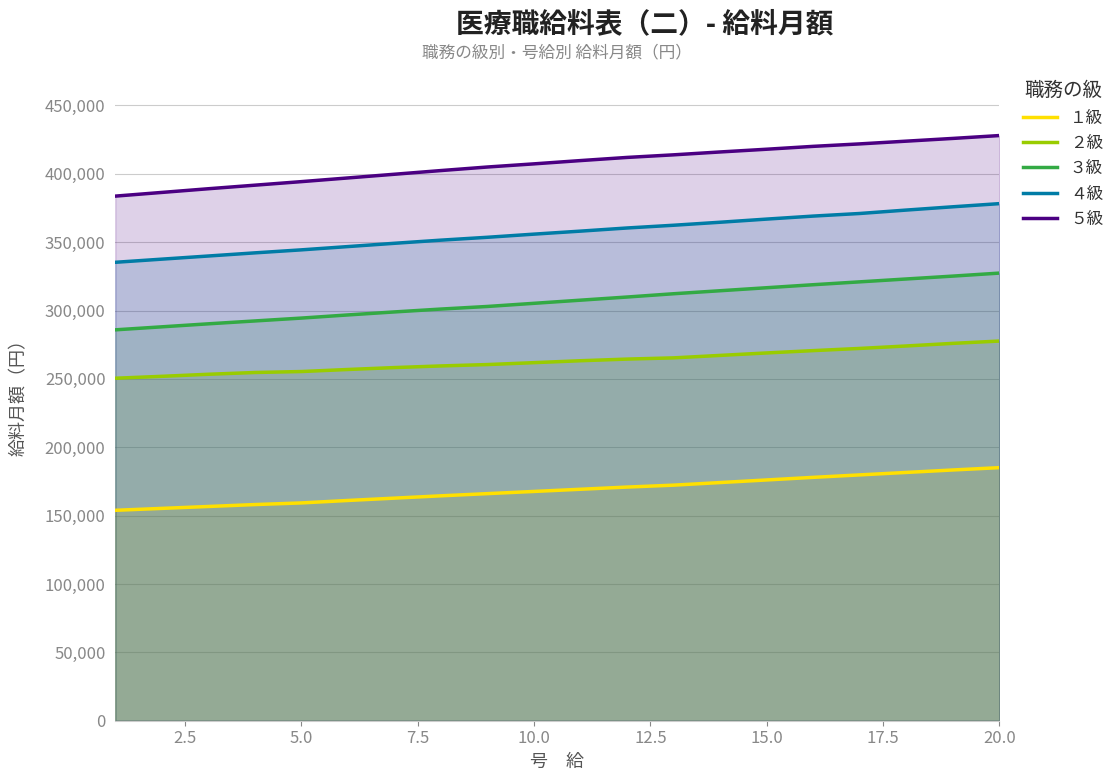

What is the maximum value for １級?

185100